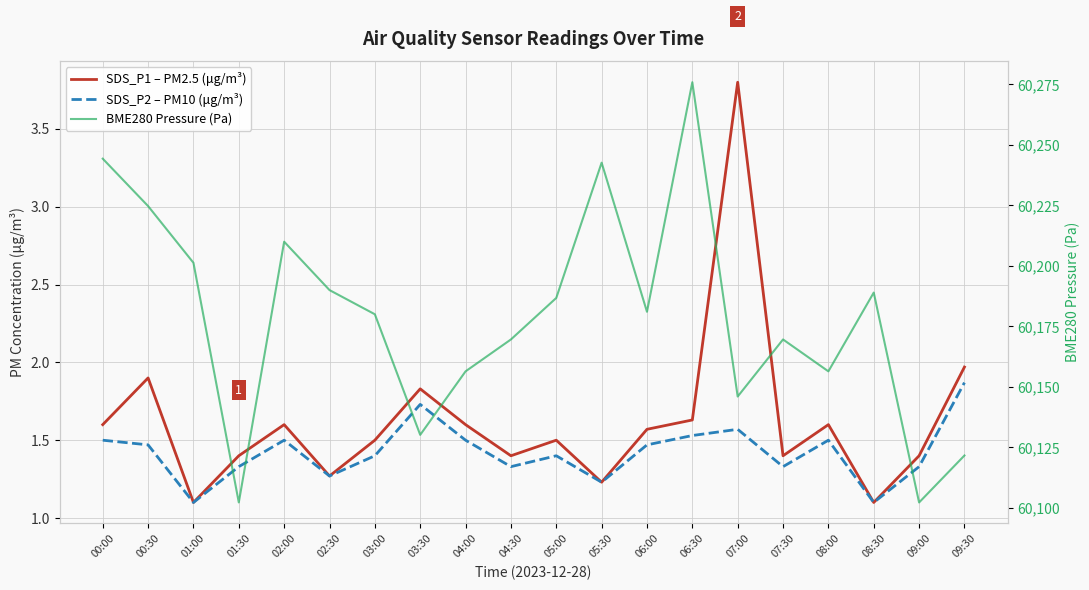

How many data points does each series have?

20